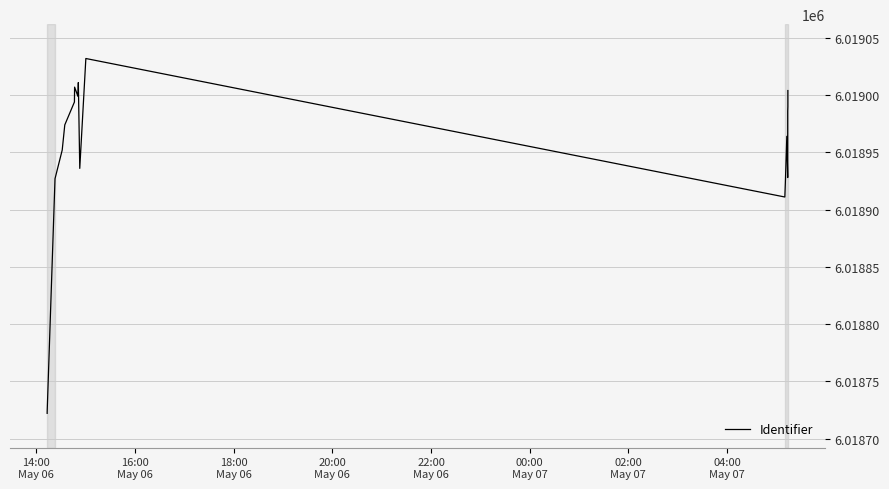

How many data points are above 6018974?

8